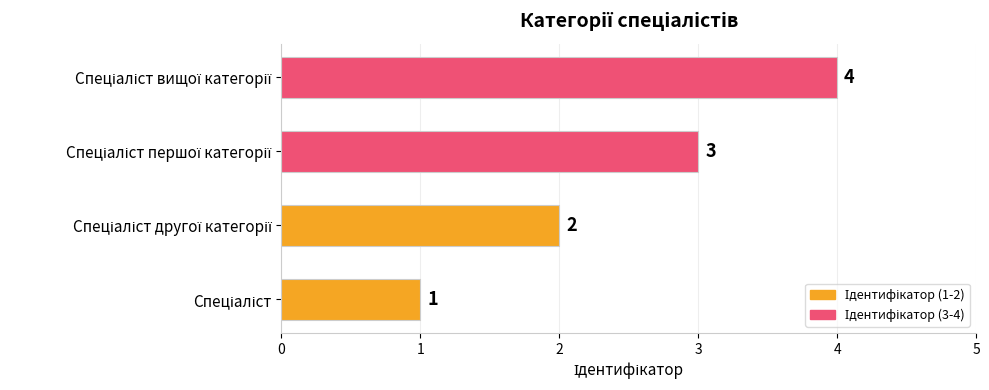

What is the sum of all values?

10